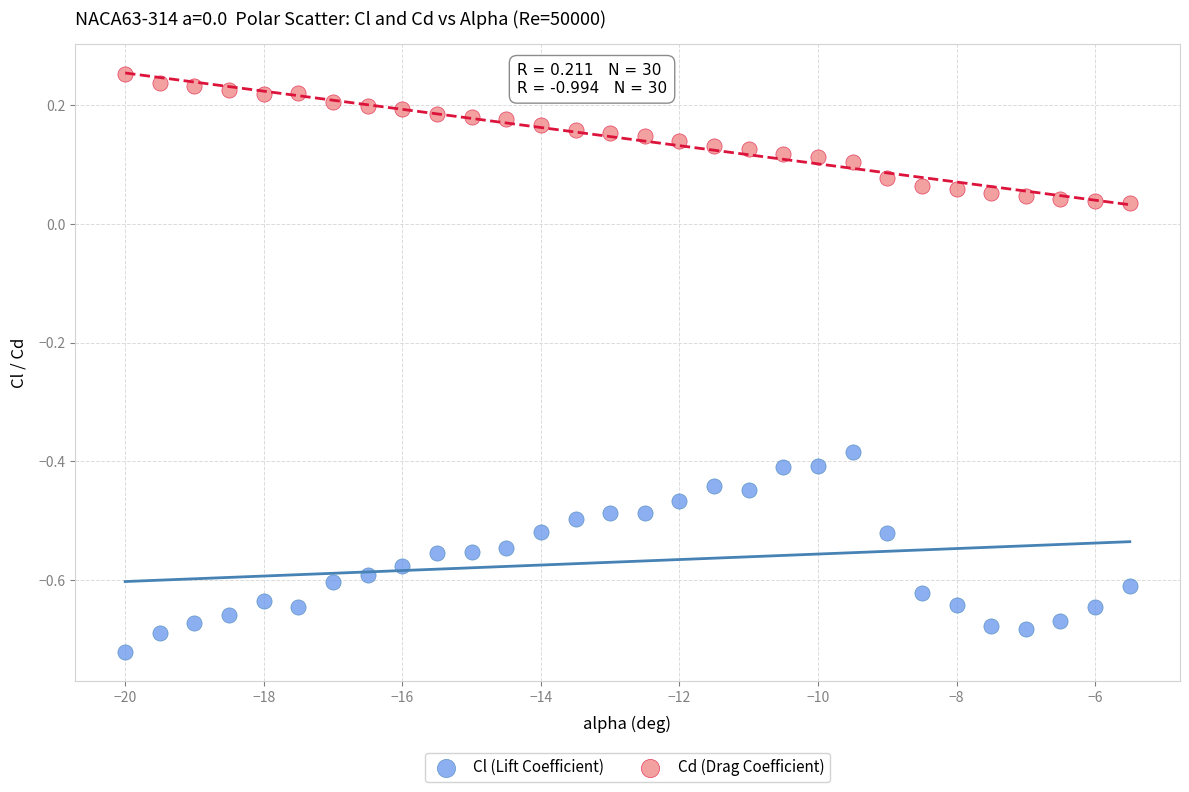

Across all data points, what is the range of X values (max minus min)?

14.5